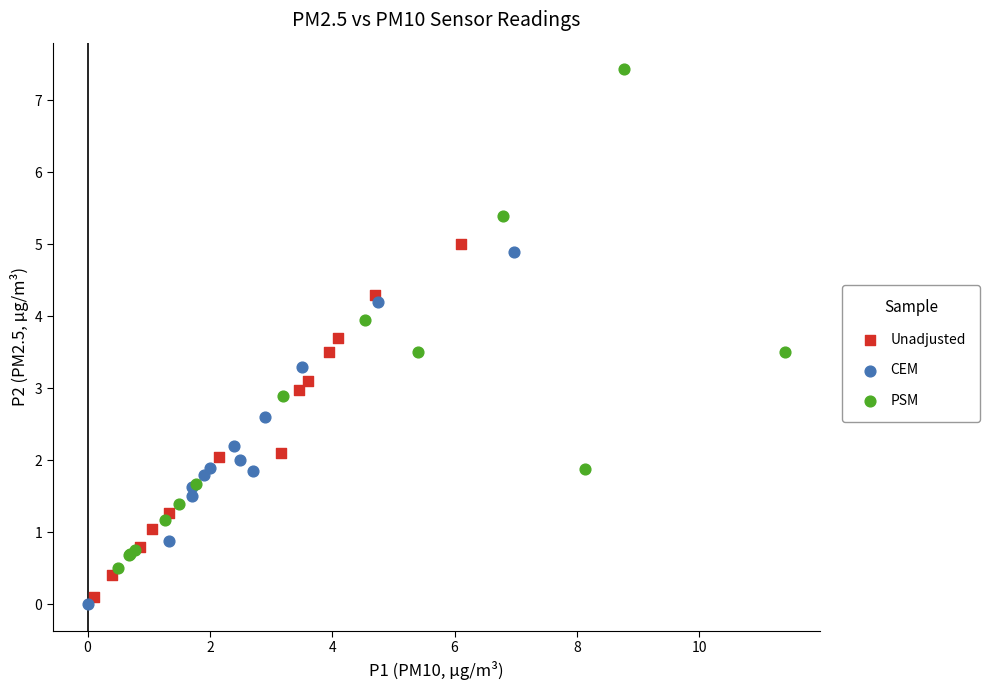

What are all the series names shown in the legend?

Unadjusted, CEM, PSM